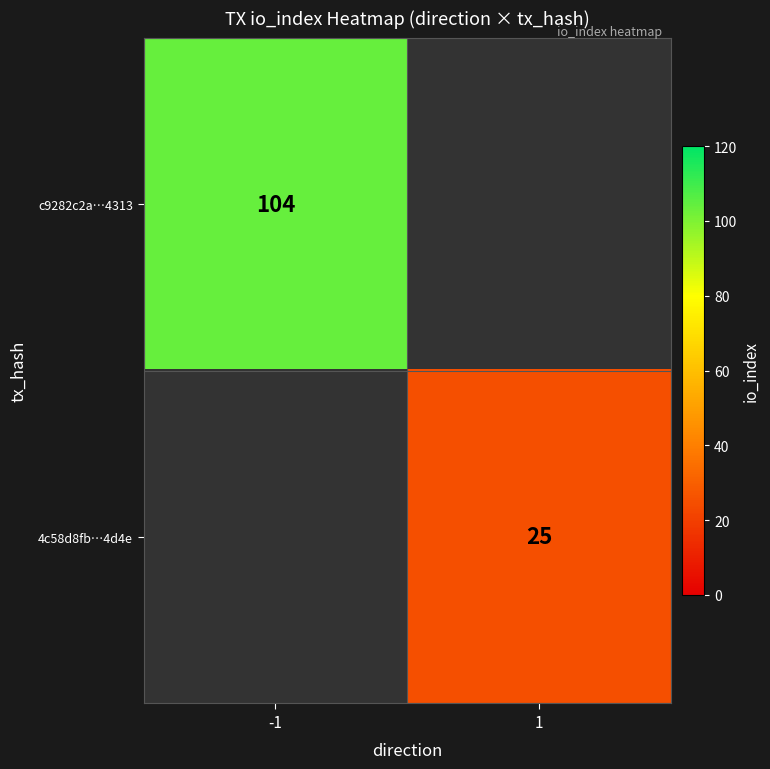

How many distinct data groups are displayed?

2